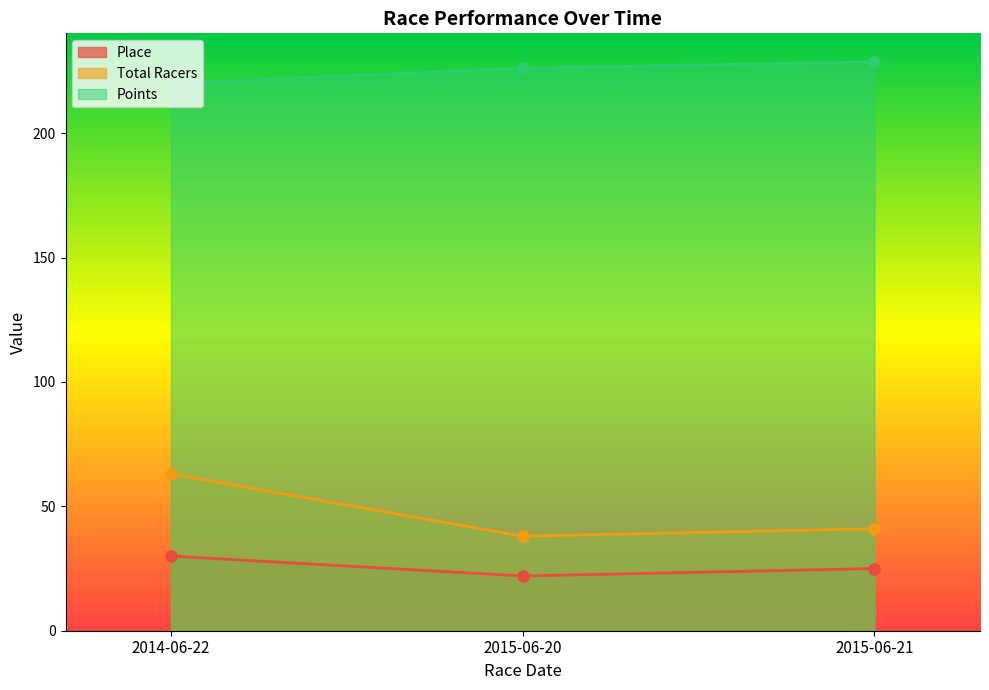

What is the difference between the Place values at 2014-06-22 and 2015-06-20?

8.0